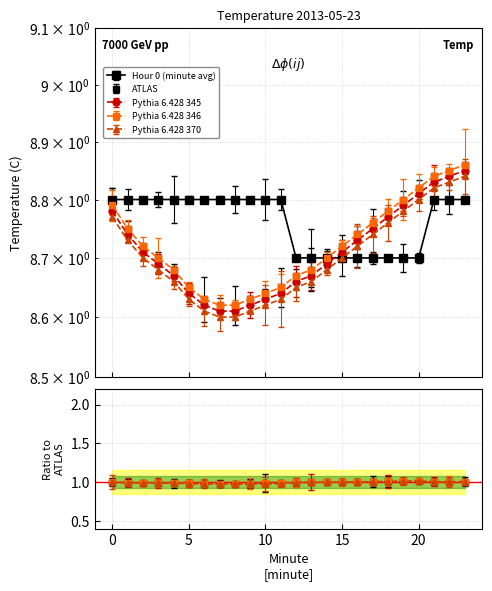

Reading right to left, what are all the values shown in this chart?

Hour 0 (minute avg): 23=8.8	22=8.8	21=8.8	20=8.7	19=8.7	18=8.7	17=8.7	16=8.7	15=8.7	14=8.7	13=8.7	12=8.7	11=8.8	10=8.8	9=8.8	8=8.8	7=8.8	6=8.8	5=8.8	4=8.8	3=8.8	2=8.8	1=8.8	0=8.8
ATLAS: 23=8.9	22=8.8	21=8.8	20=8.8	19=8.8	18=8.8	17=8.8	16=8.7	15=8.7	14=8.7	13=8.7	12=8.7	11=8.7	10=8.6	9=8.6	8=8.6	7=8.6	6=8.6	5=8.7	4=8.7	3=8.7	2=8.7	1=8.8	0=8.8
Pythia 6.428 345: 23=8.8	22=8.8	21=8.8	20=8.8	19=8.8	18=8.8	17=8.8	16=8.7	15=8.7	14=8.7	13=8.7	12=8.7	11=8.6	10=8.6	9=8.6	8=8.6	7=8.6	6=8.6	5=8.6	4=8.7	3=8.7	2=8.7	1=8.7	0=8.8
Pythia 6.428 346: 23=8.8	22=8.8	21=8.8	20=8.8	19=8.8	18=8.8	17=8.7	16=8.7	15=8.7	14=8.7	13=8.7	12=8.7	11=8.6	10=8.6	9=8.6	8=8.6	7=8.6	6=8.6	5=8.6	4=8.7	3=8.7	2=8.7	1=8.7	0=8.8
Pythia 6.428 370: 23=8.9	22=8.8	21=8.8	20=8.8	19=8.8	18=8.8	17=8.8	16=8.7	15=8.7	14=8.7	13=8.7	12=8.7	11=8.7	10=8.6	9=8.6	8=8.6	7=8.6	6=8.6	5=8.7	4=8.7	3=8.7	2=8.7	1=8.8	0=8.8